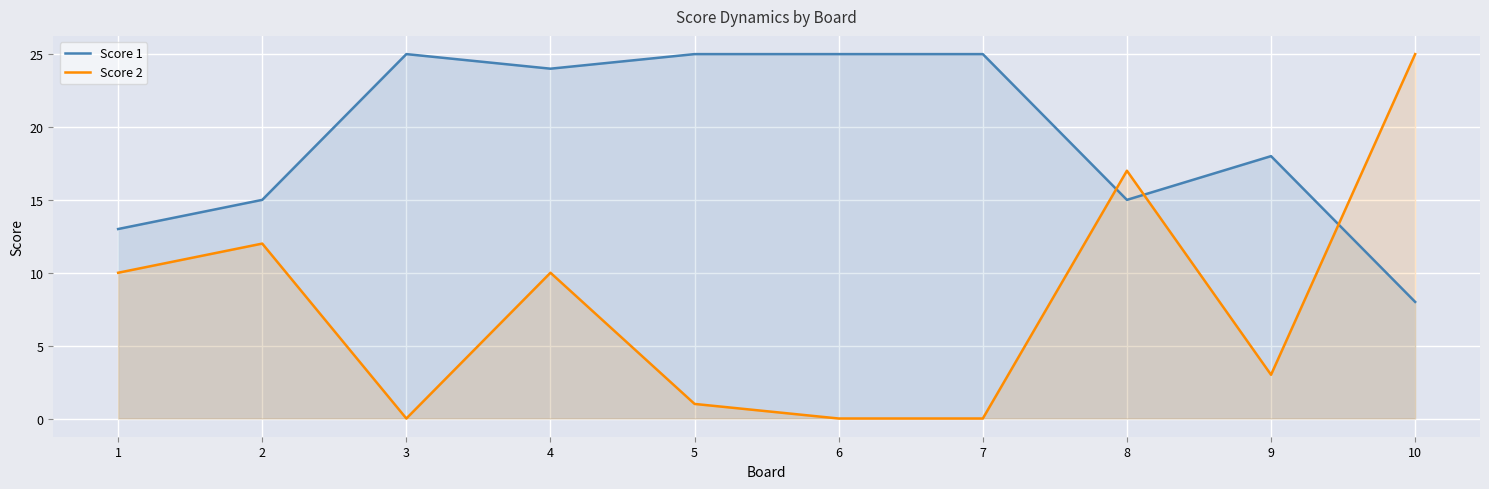

In Score 1, how many points are higher than both neighbors (excluding endpoints)?

2